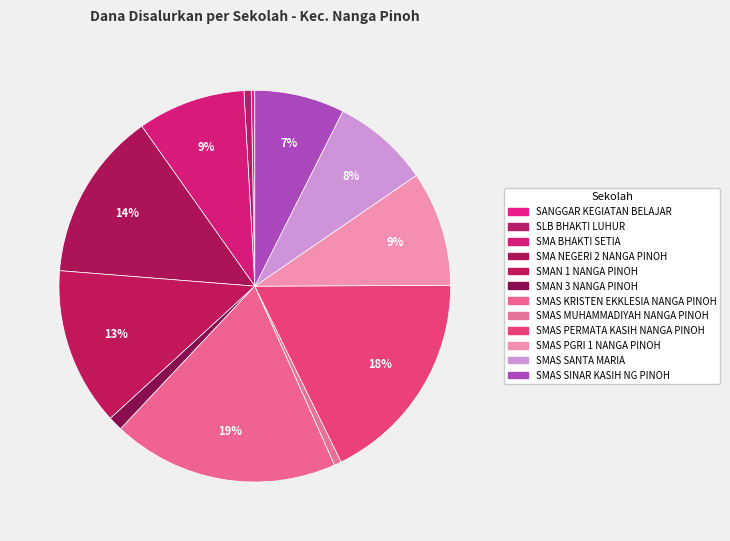

To the nearest percent, what is the difference between the largest and smallest slice percentages?

18%